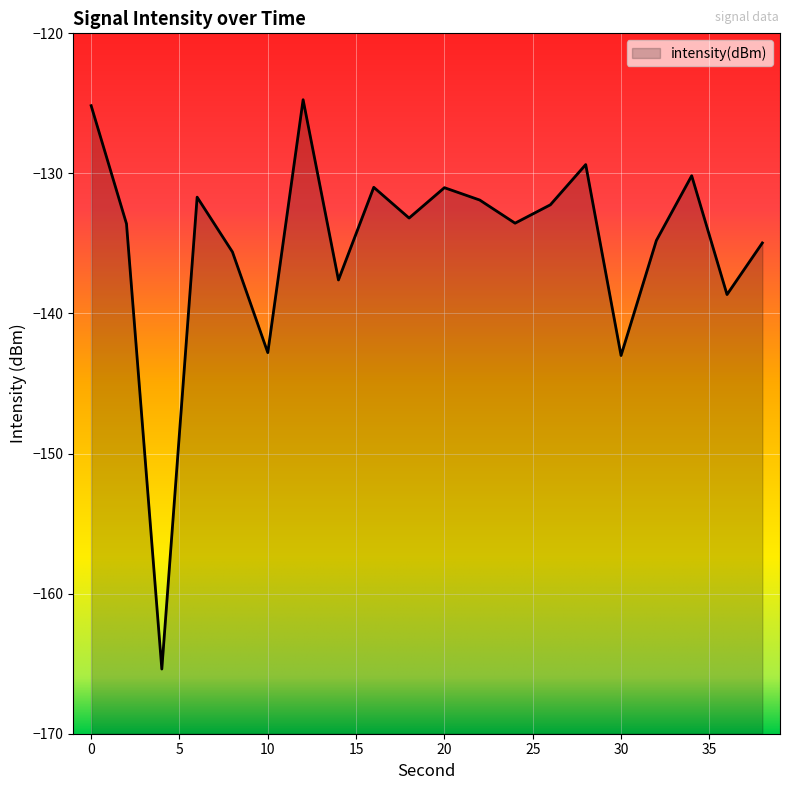

True or false: there are more than 0 points higher than both neighbors.

True